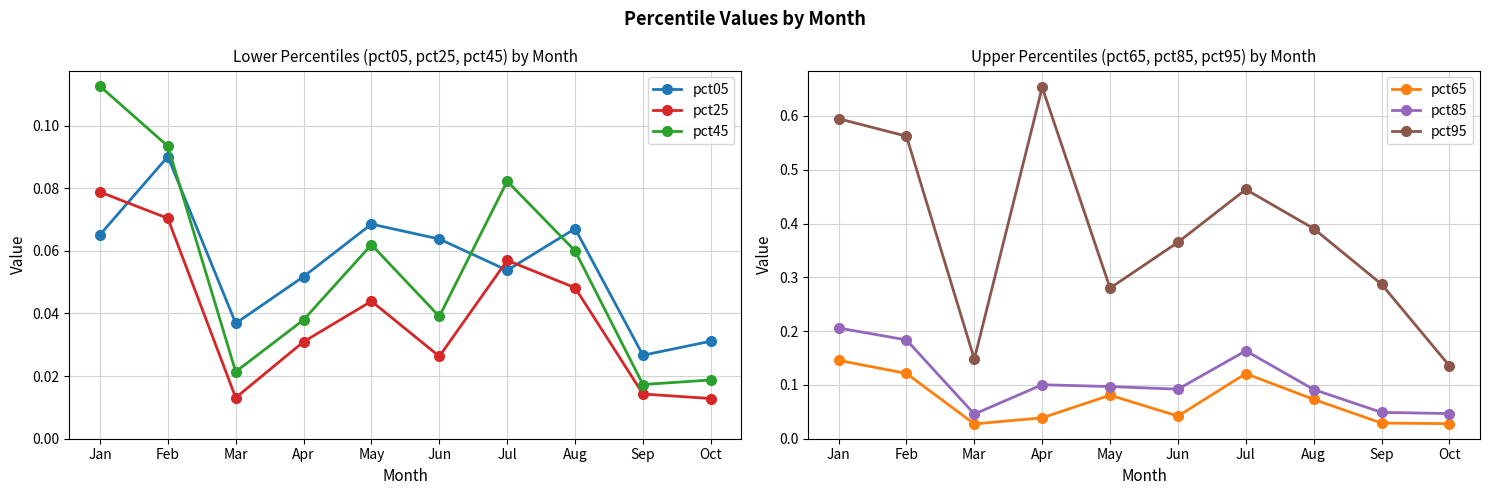

Is it true that pct05 equals 0.0 at Aug?

False